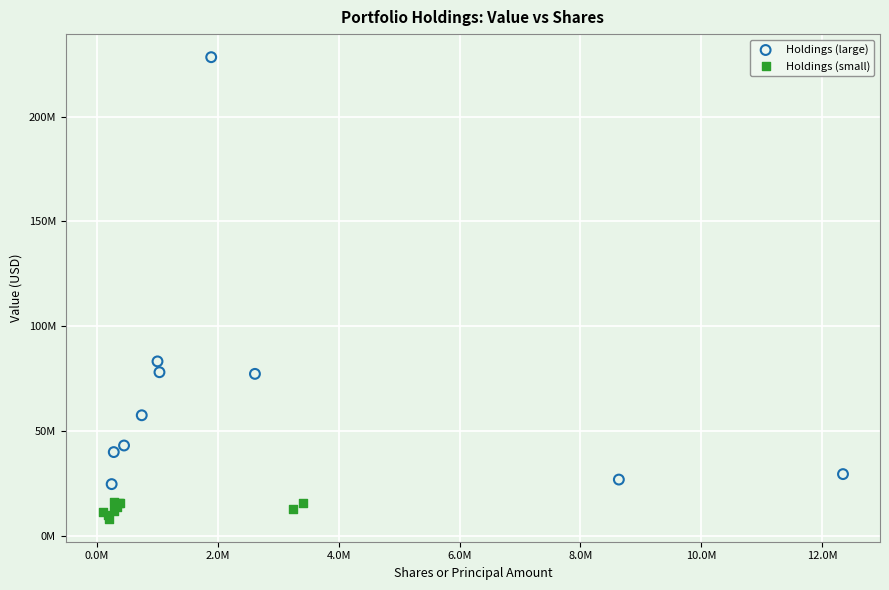

Which series reaches the minimum Y coordinate?

Holdings (small)